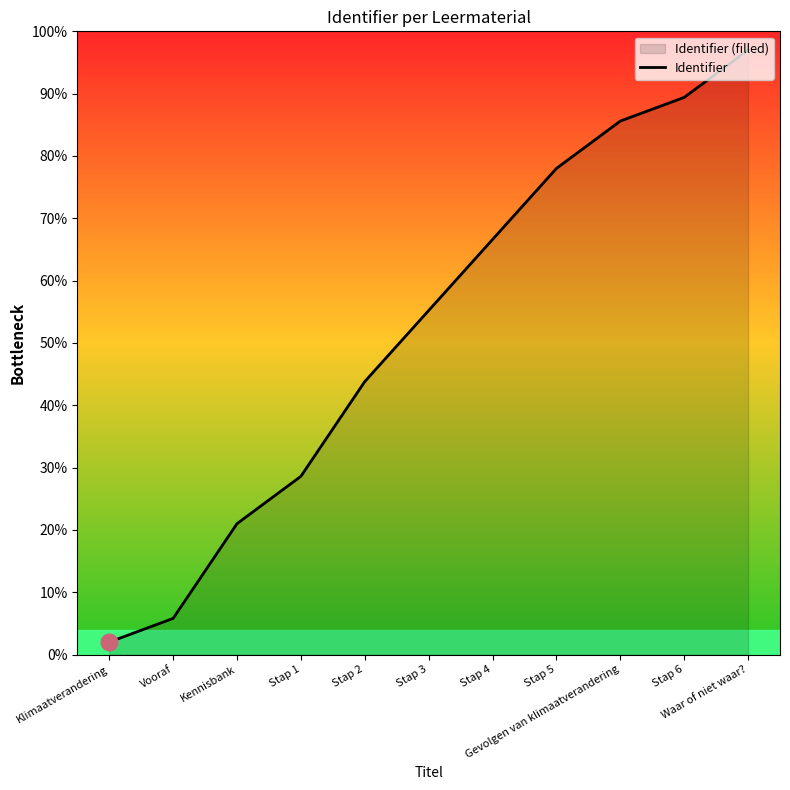

Is it true that the value at Gevolgen van klimaatverandering is 85.6?

True